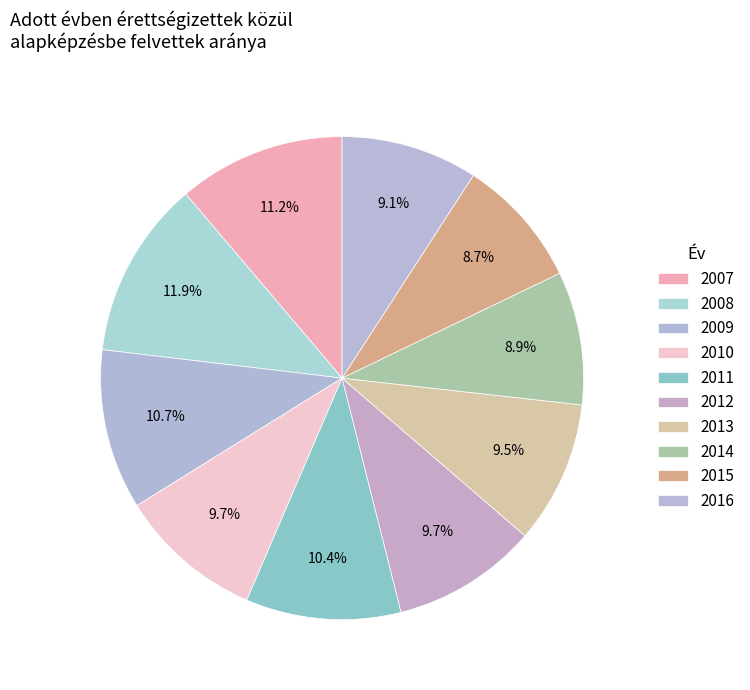

How many slices are in this pie chart?

10